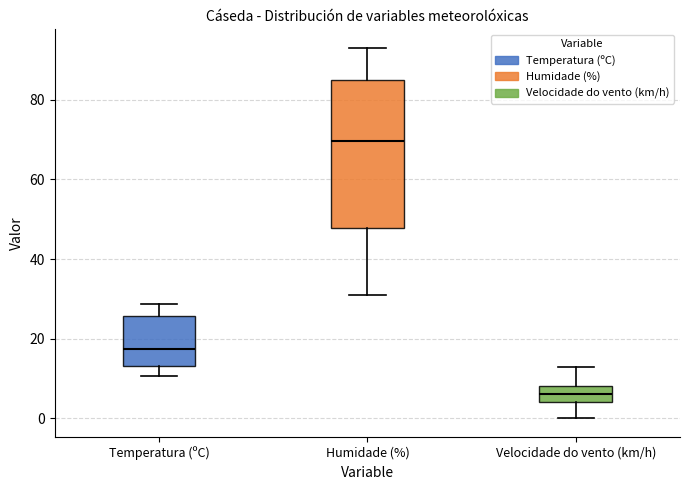

Comparing the boxes themselves (not the whiskers), which one is the tallest?

Humidade (%)